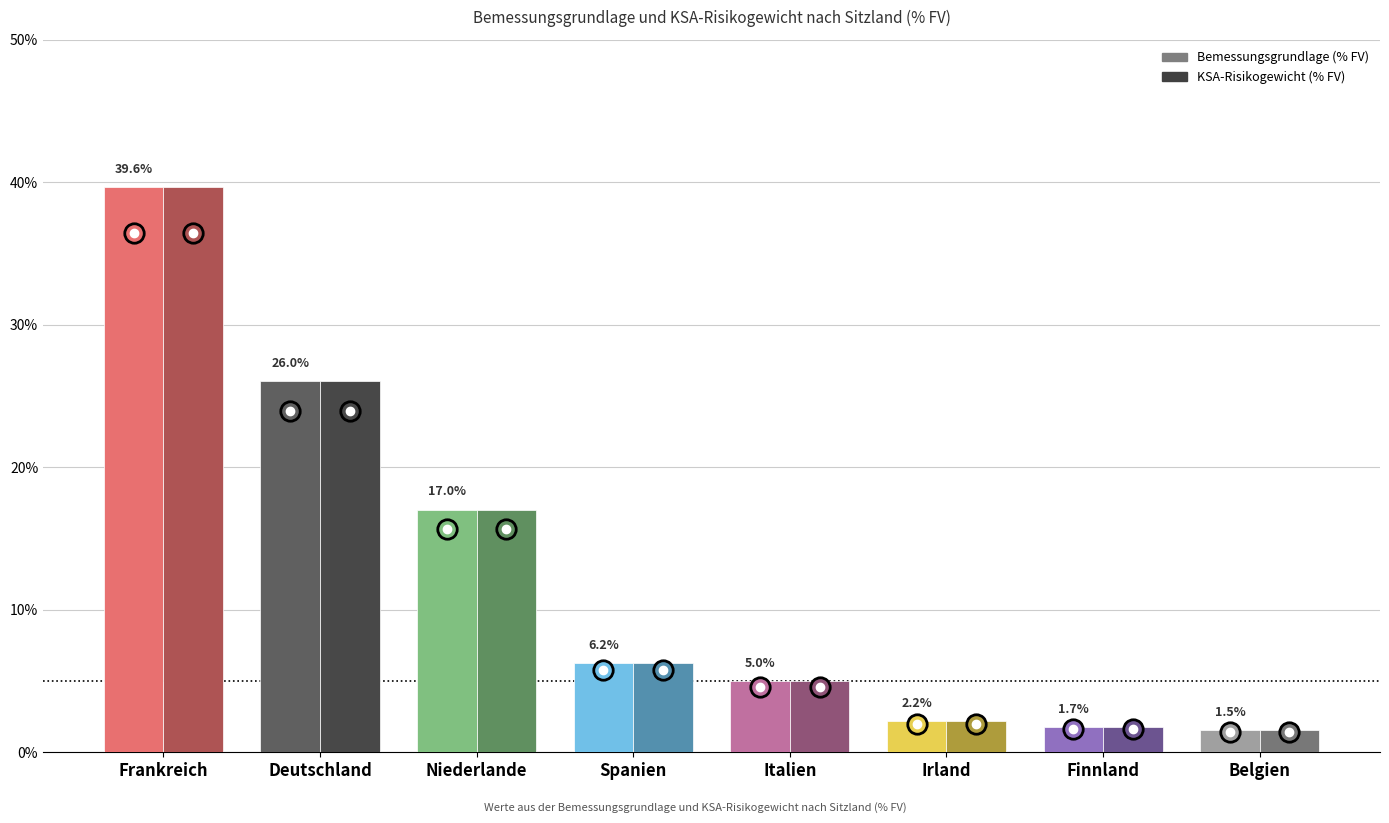

List the series in order of their peak value, highest first.

Bemessungsgrundlage (% FV), KSA-Risikogewicht (% FV)